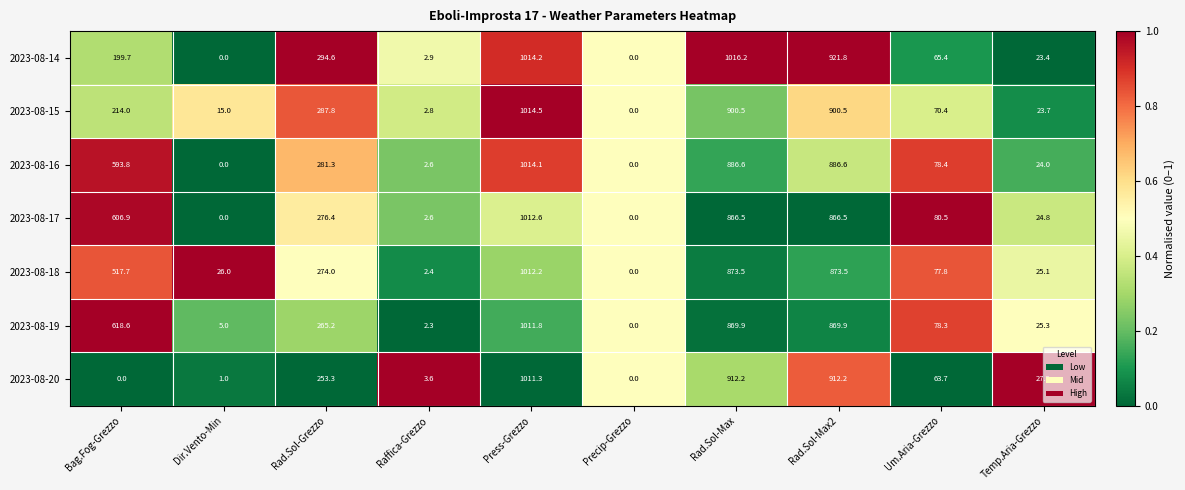

How many series are shown in this chart?

7